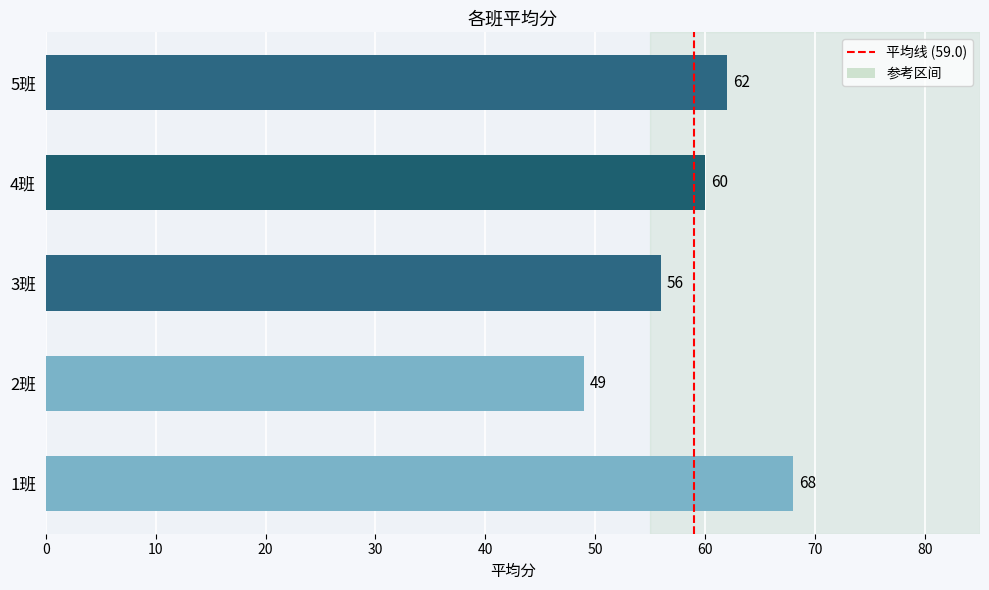

Reading bottom to top, list all the values displayed in this chart.

1班=68	2班=49	3班=56	4班=60	5班=62